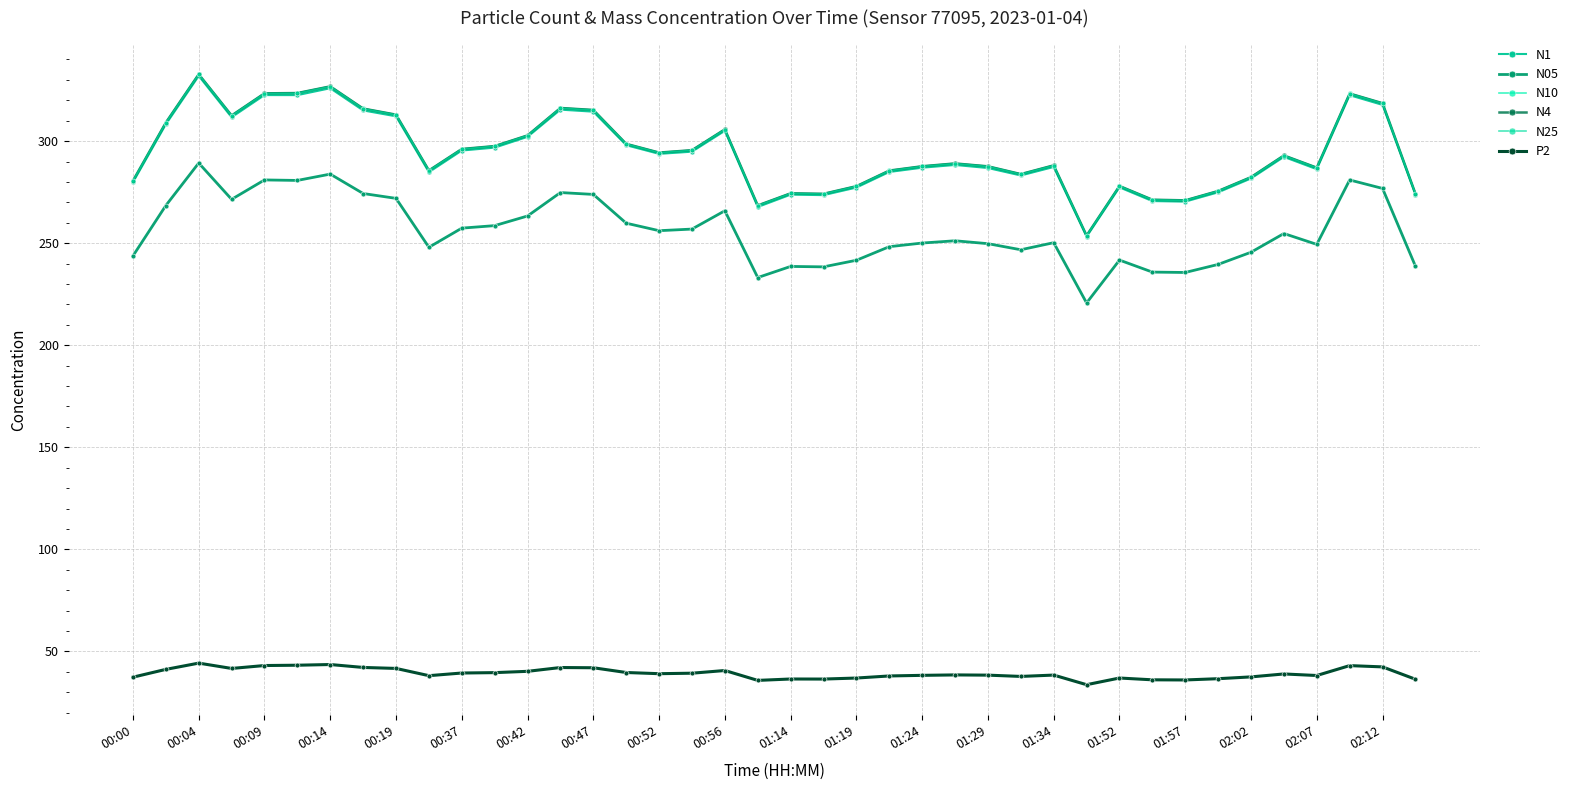

Does the chart have visible grid lines?

Yes